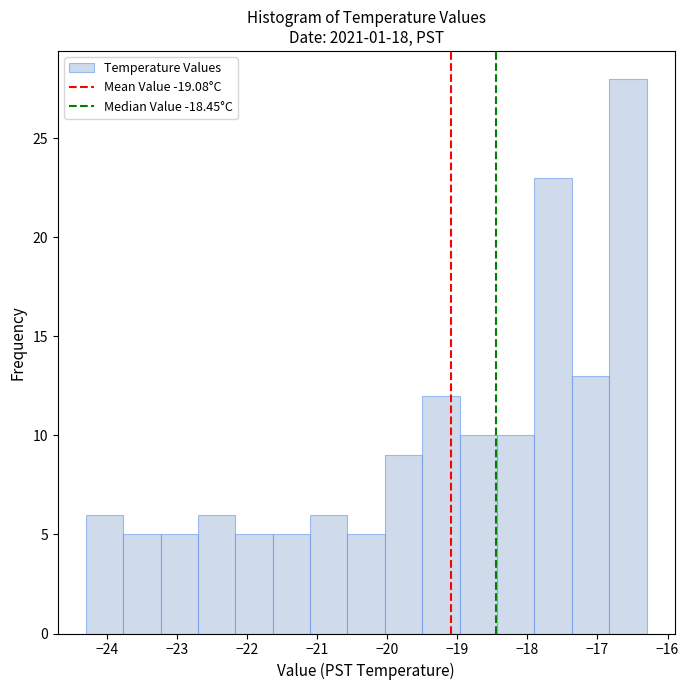

Over which range of the x-axis is the bar tallest?

-16.8 to -16.3